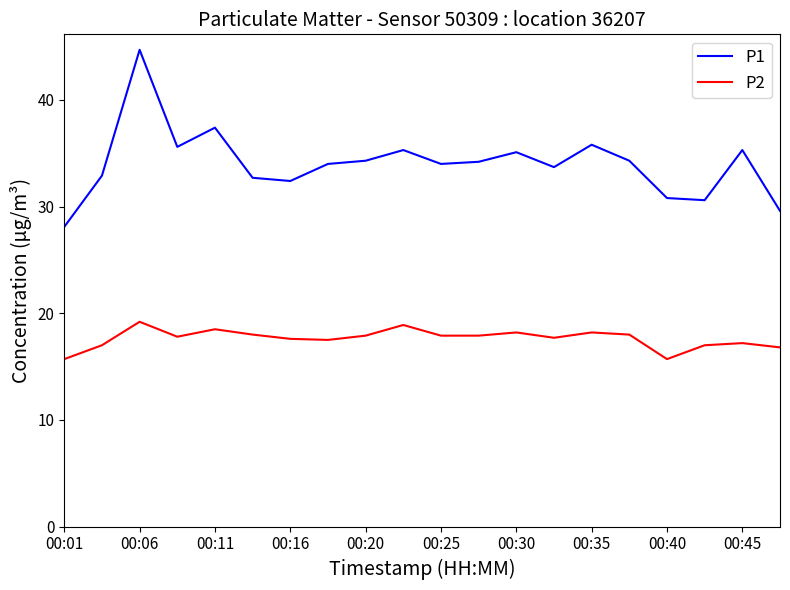

Rank the series by their maximum value, from lowest to highest.

P2, P1